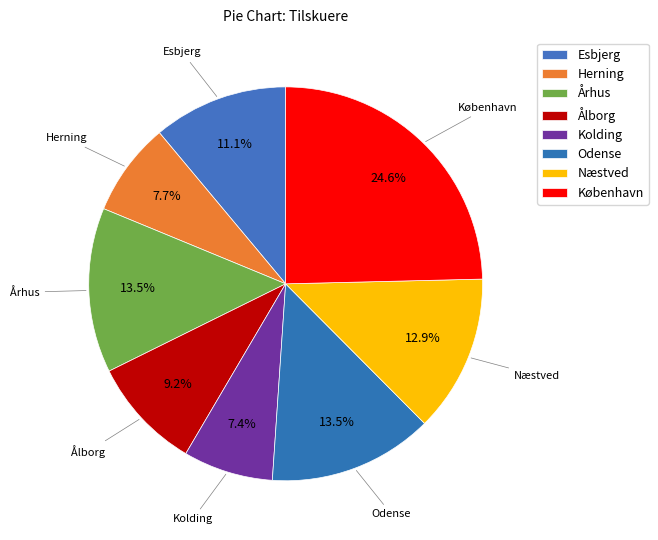

Is there a majority slice in this chart?

No